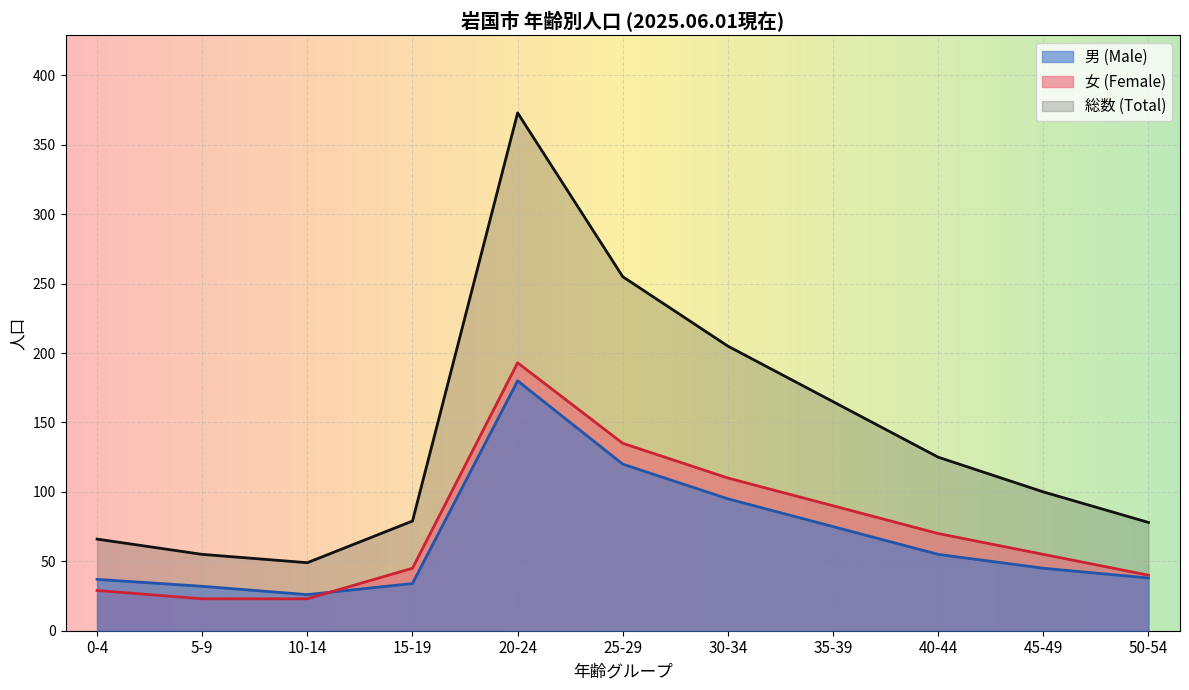

After their last crossing, which series has the higher values: 男 (Male) or 女 (Female)?

女 (Female)